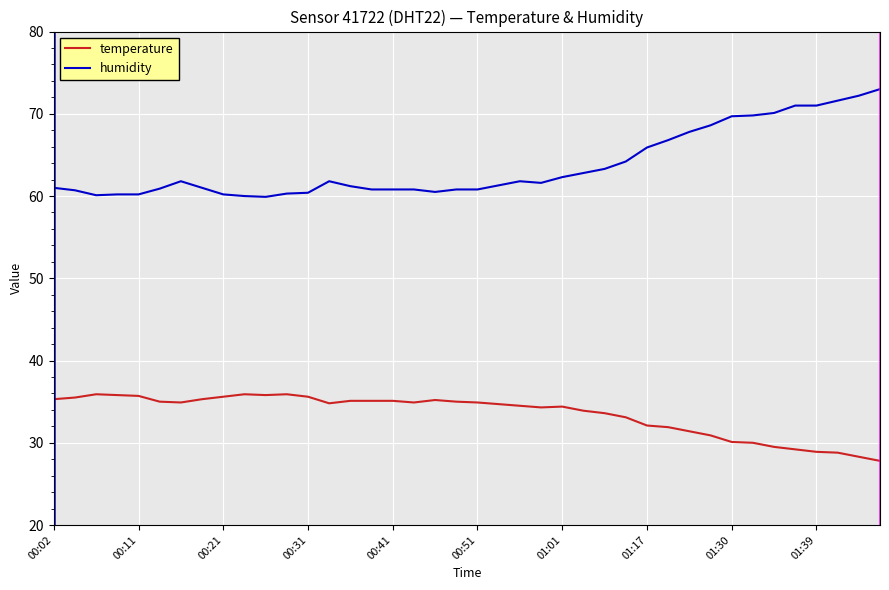

List the series in order of their overall mean, highest first.

humidity, temperature